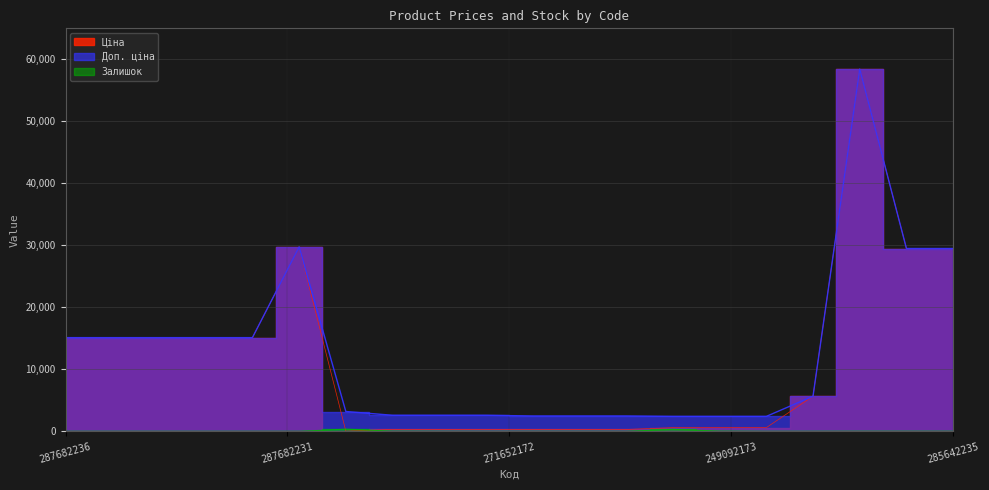

True or false: Залишок and Доп. ціна cross at least once.

False